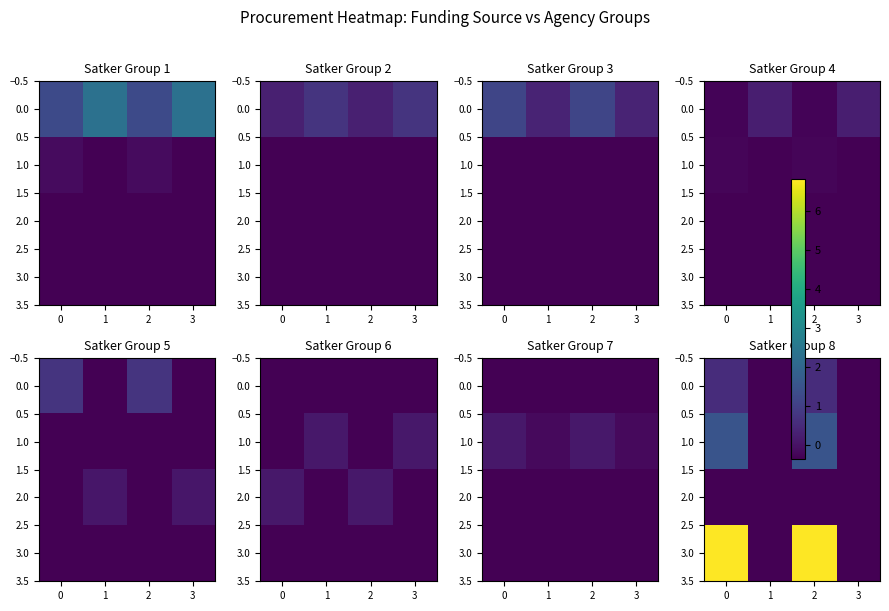

What is the total value across all series at 1?

-1.4